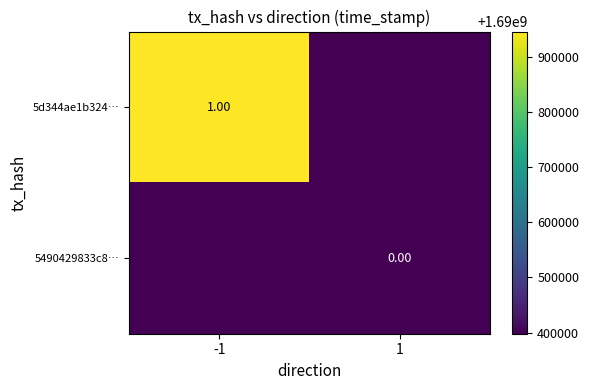

Is the value of 5490429833c8… at 1 greater than the value of 5d344ae1b324… at -1?

No